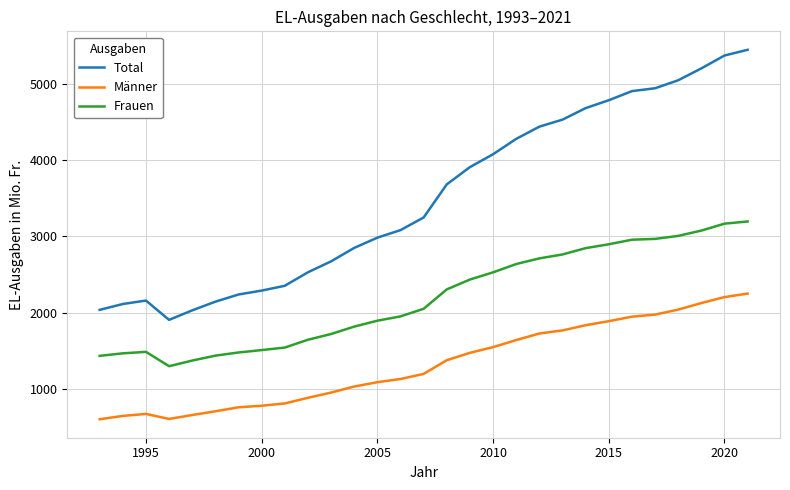

True or false: Total and Männer intersect in this chart.

False